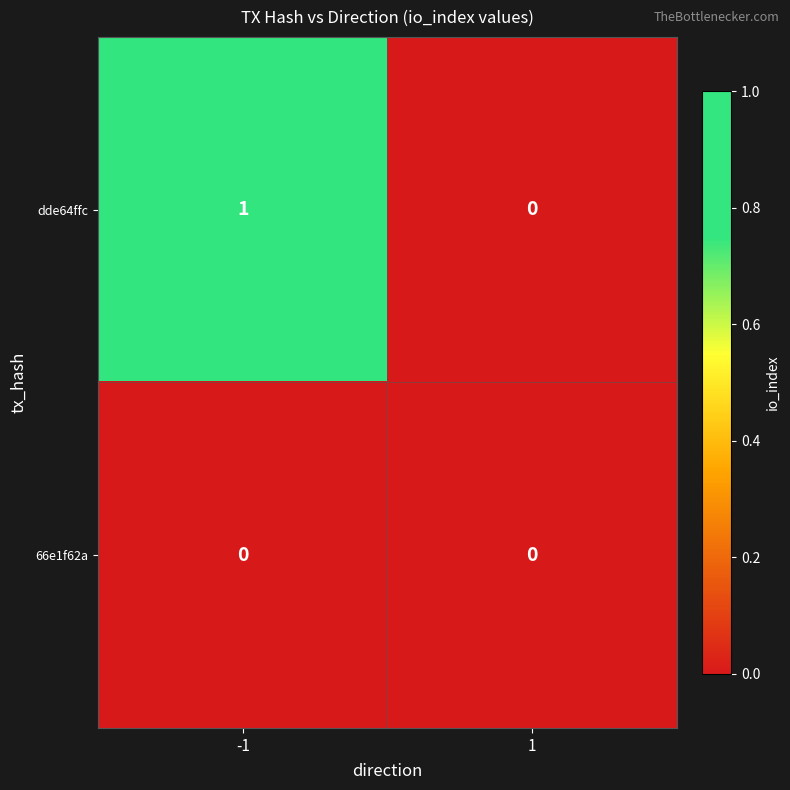

Which series has the largest range (max minus min)?

dde64ffc